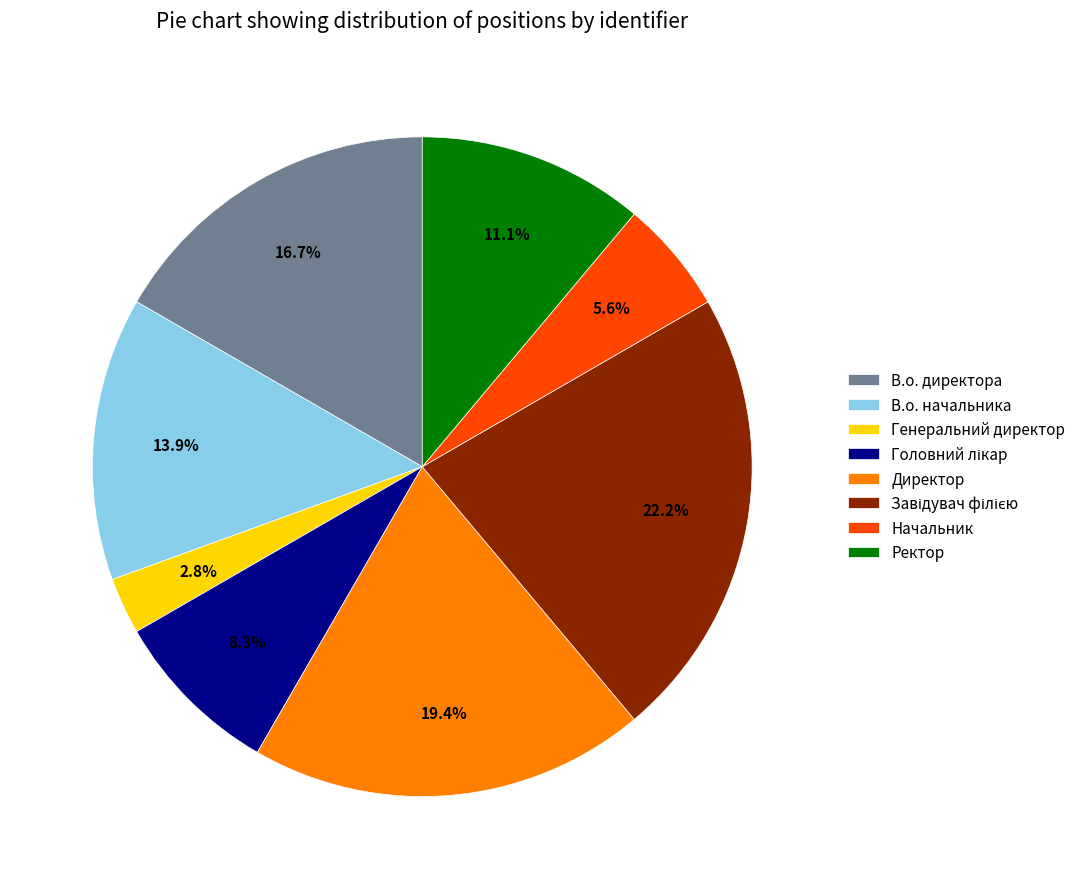

How many segments does this pie chart have?

8